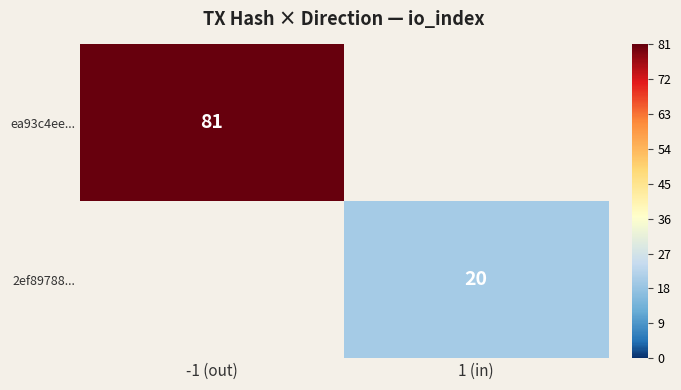

The value of 2ef89788... at 1 (in) is 27. True or false?

False